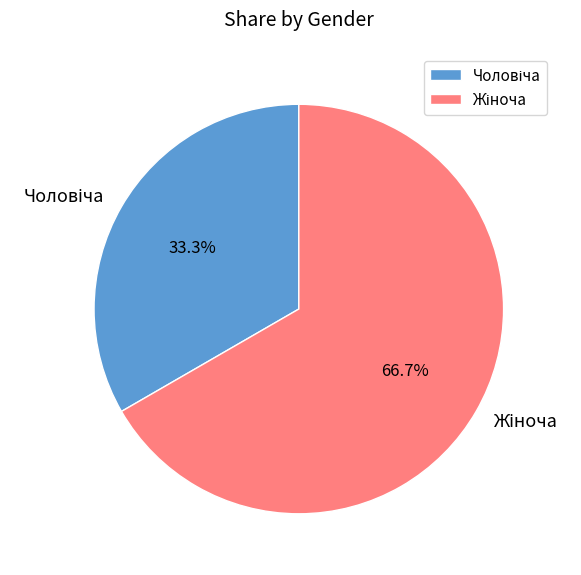

Is there any slice that represents more than half of the pie?

Yes